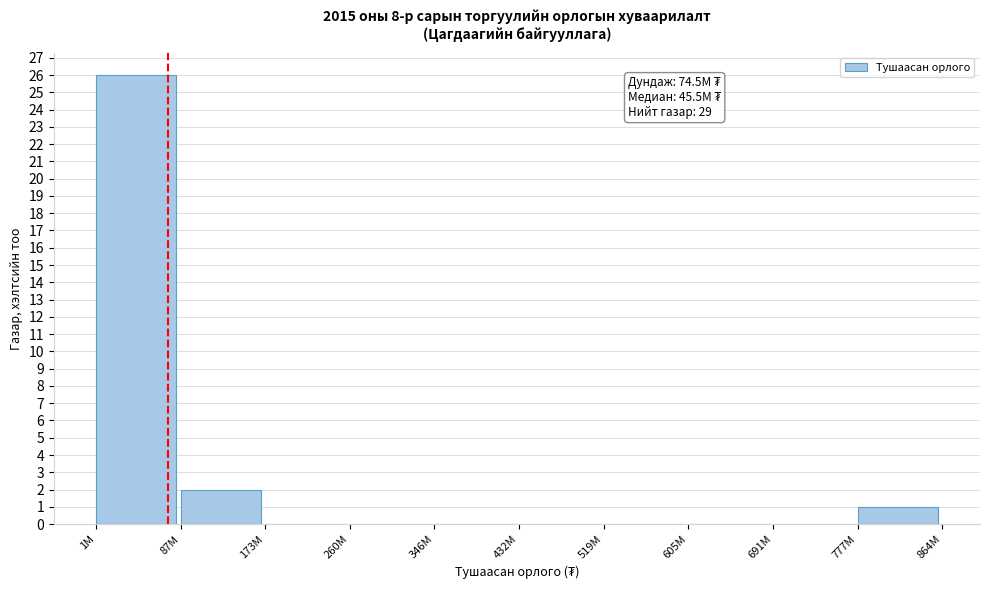

Reading left to right, list all the values displayed in this chart.

1M=26	87M=2	173M=0	260M=0	346M=0	432M=0	519M=0	605M=0	691M=0	777M=1